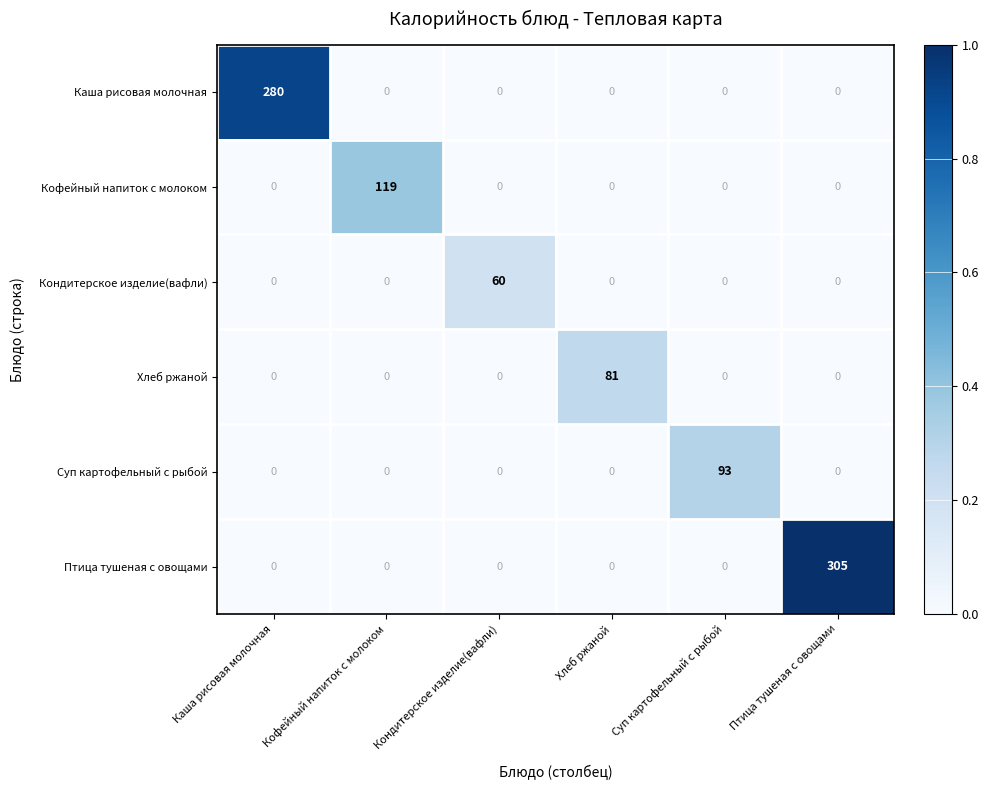

Which category has the highest value in the Птица тушеная с овощами series?

Птица тушеная с овощами